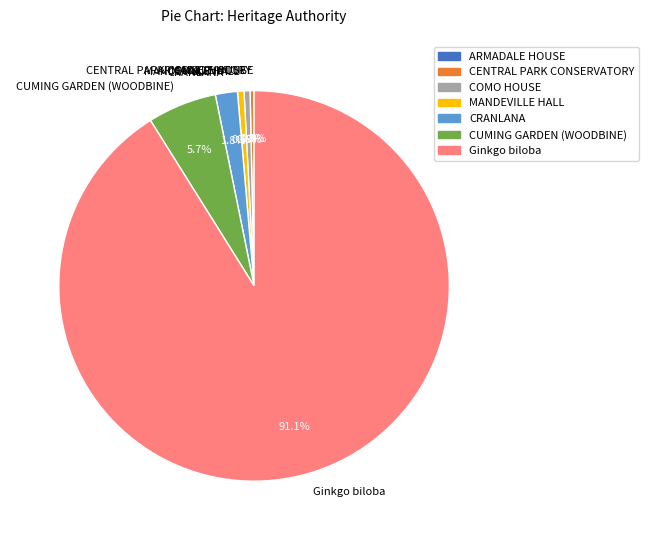

The MANDEVILLE HALL slice represents 11% of the pie. True or false?

False